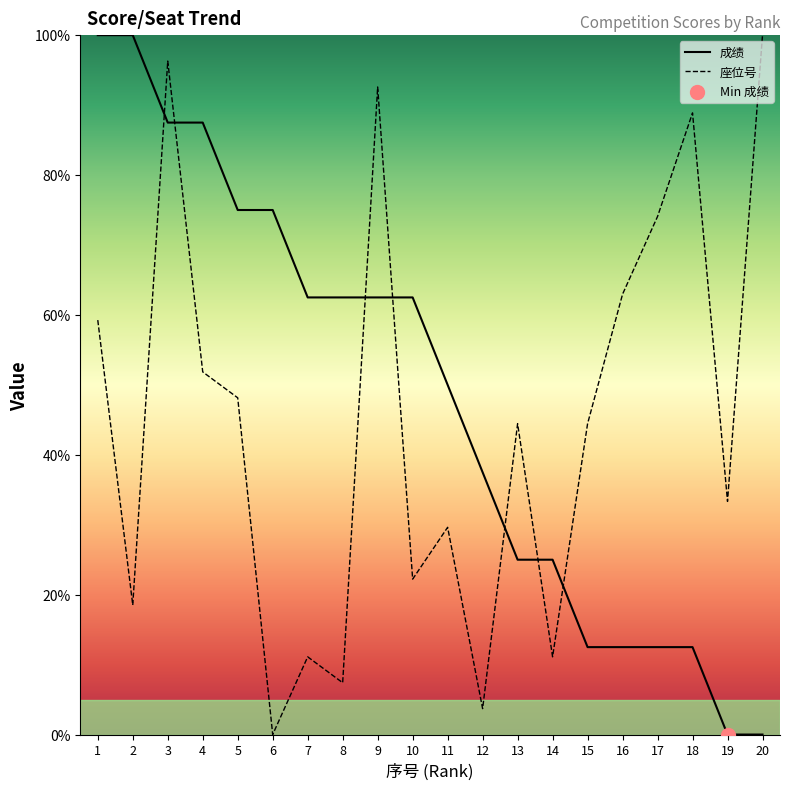

At which category is the sum across all series the highest?

3